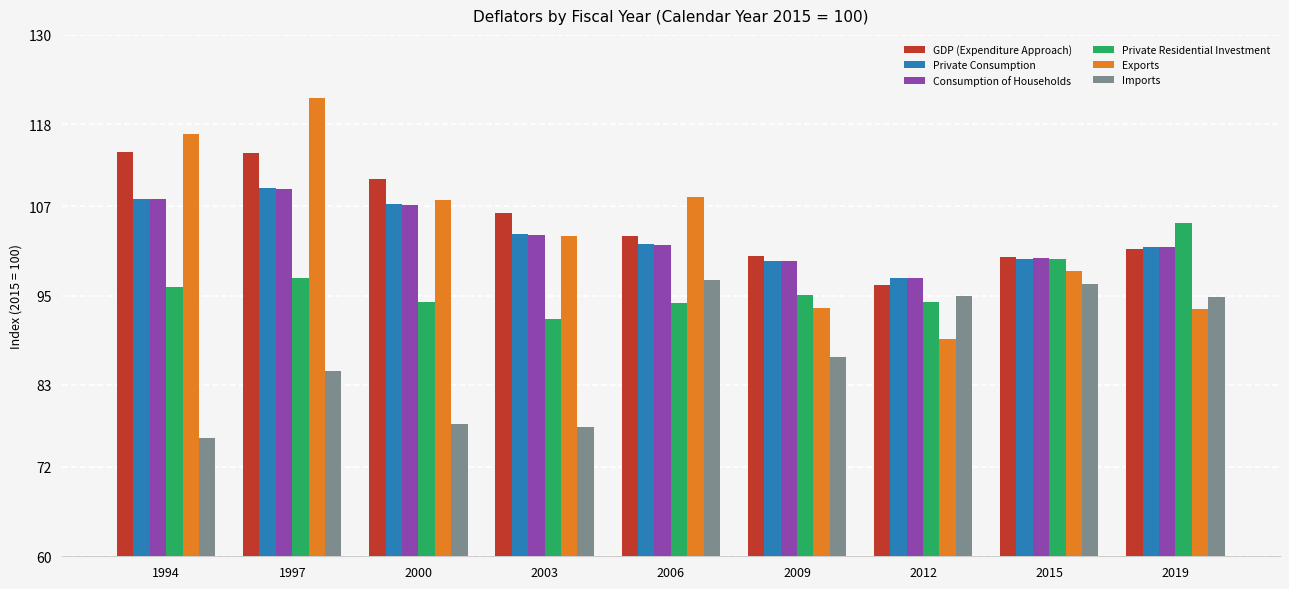

What value does the Private Consumption series have at 2009?

99.7